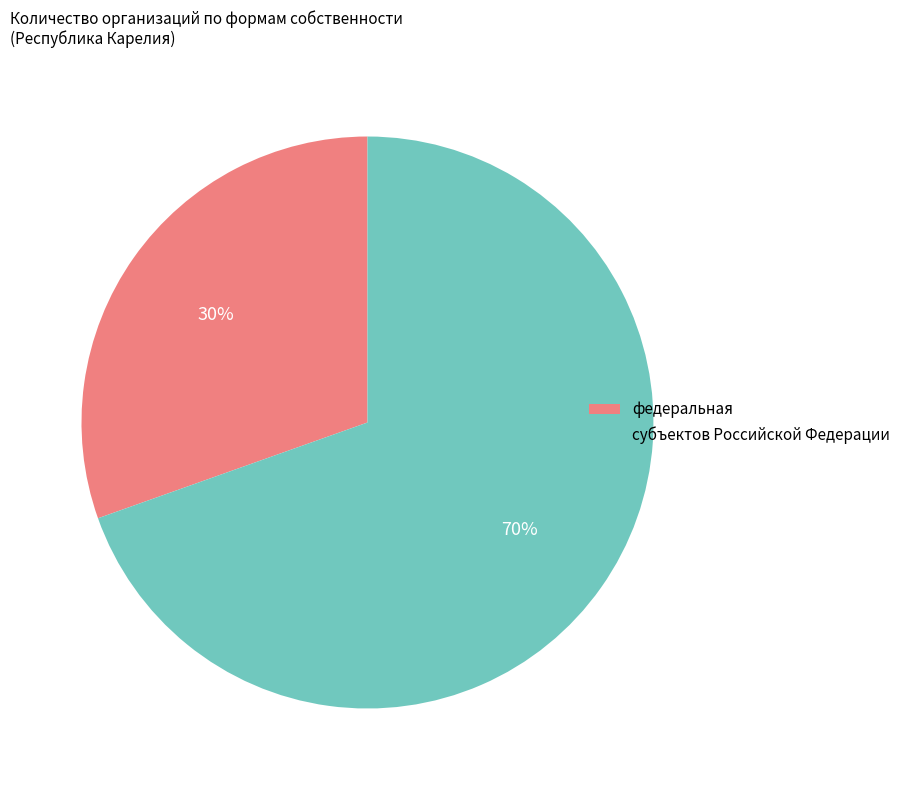

Which has a higher value, федеральная or субъектов Российской Федерации?

субъектов Российской Федерации